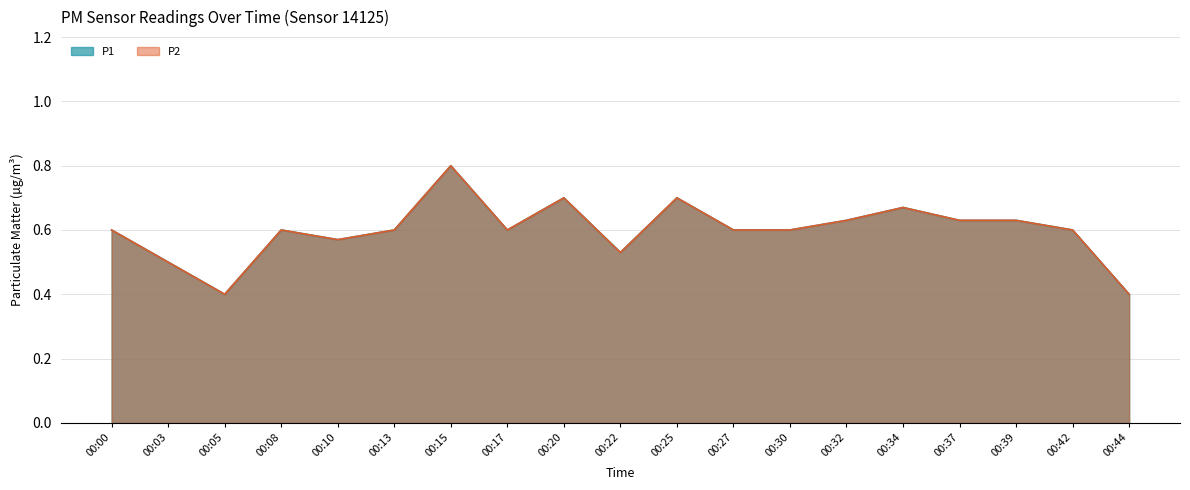

The value of P2 at 00:13 is 0.9. True or false?

False